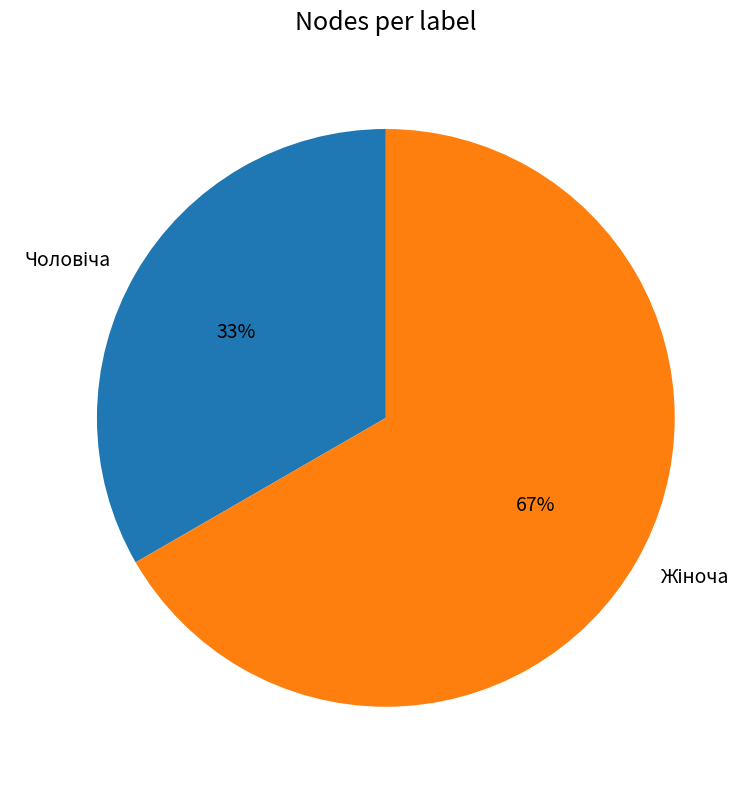

To the nearest percent, what is the average slice percentage?

50%